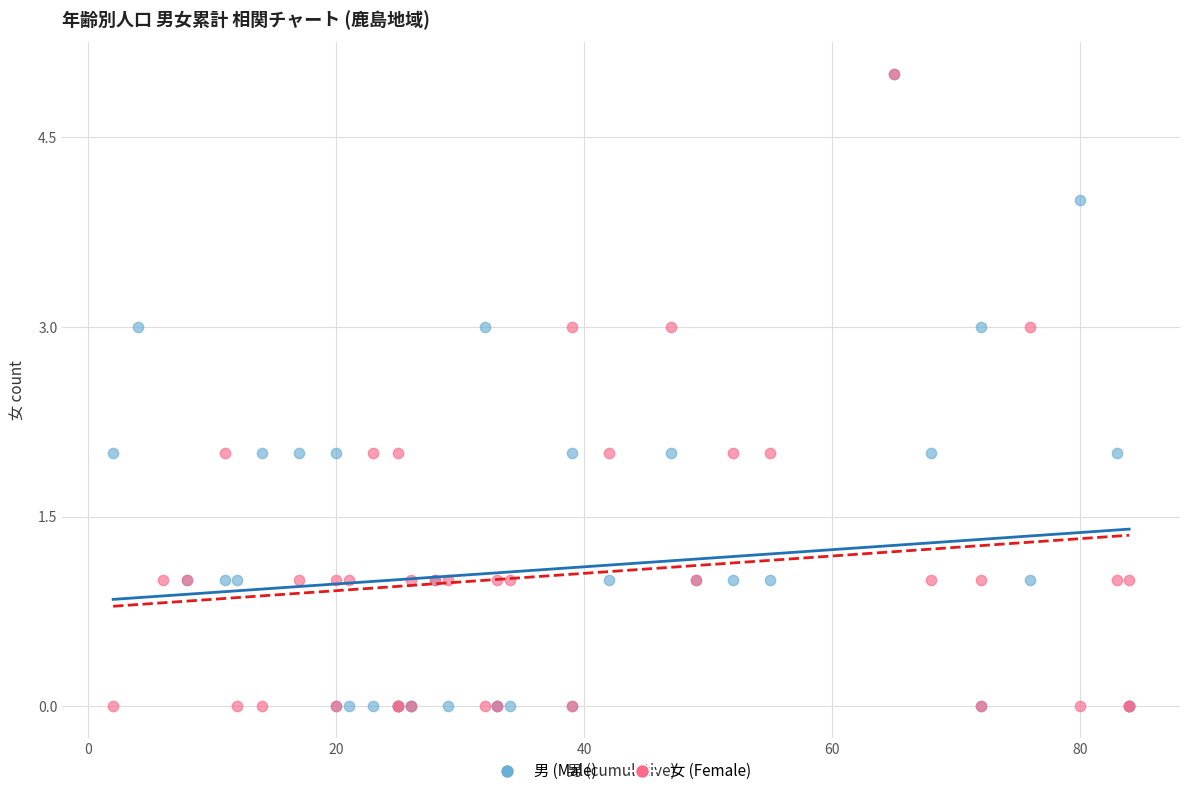

What are all the series names shown in the legend?

男 (Male), 女 (Female)